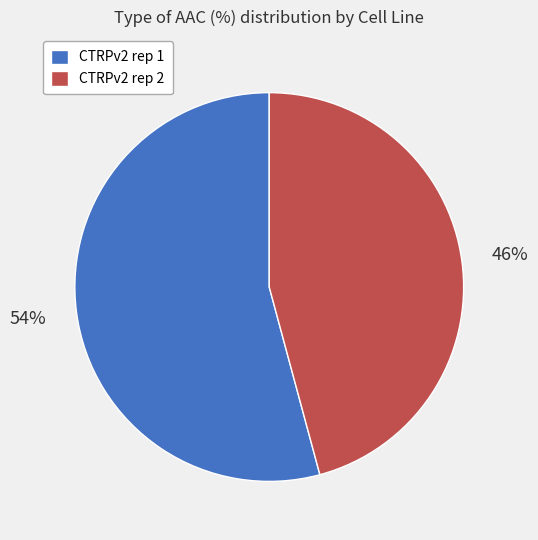

Is the sum of CTRPv2 rep 1 and CTRPv2 rep 2 greater than half?

Yes